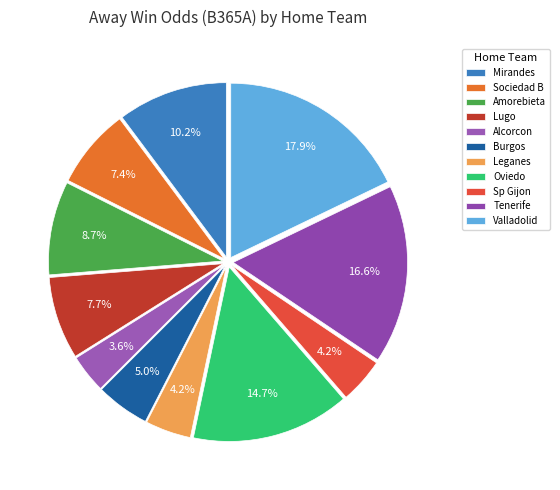

What is the ratio of the value at Leganes to the value at Valladolid?

0.2